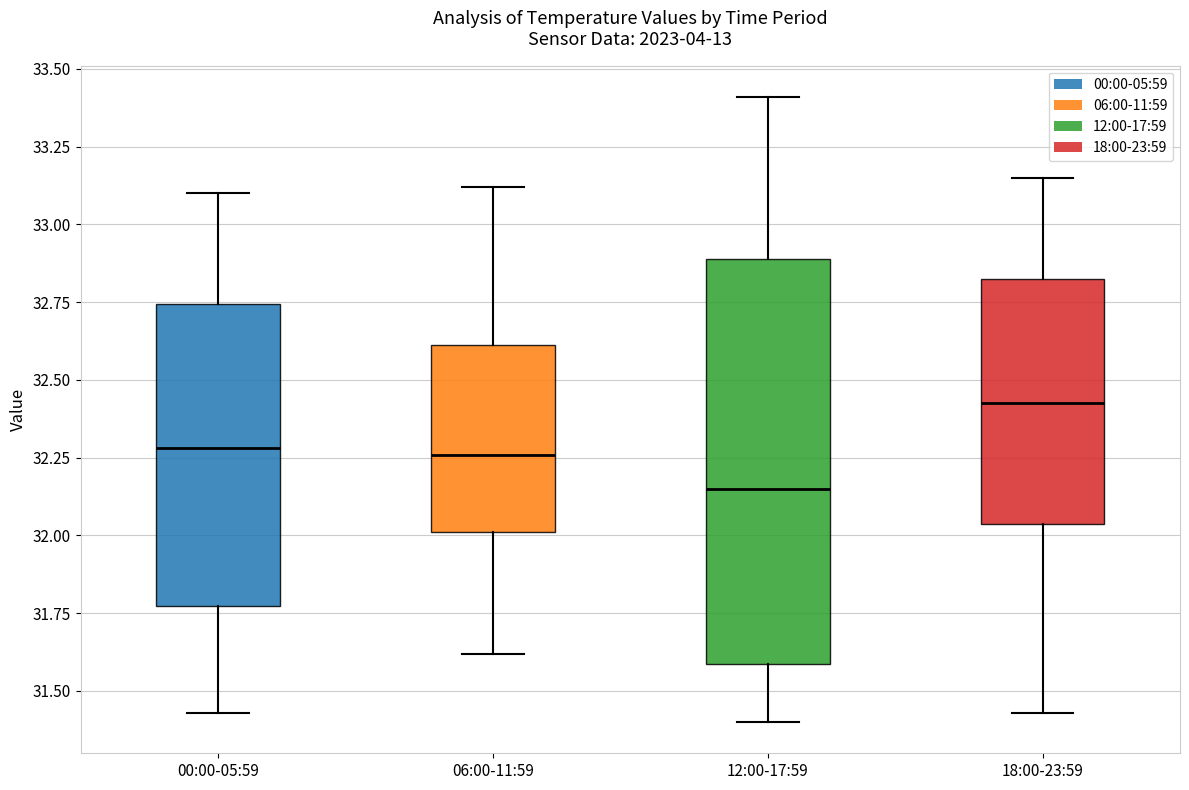

Which box is the tallest, from its lower edge to its upper edge?

12:00-17:59